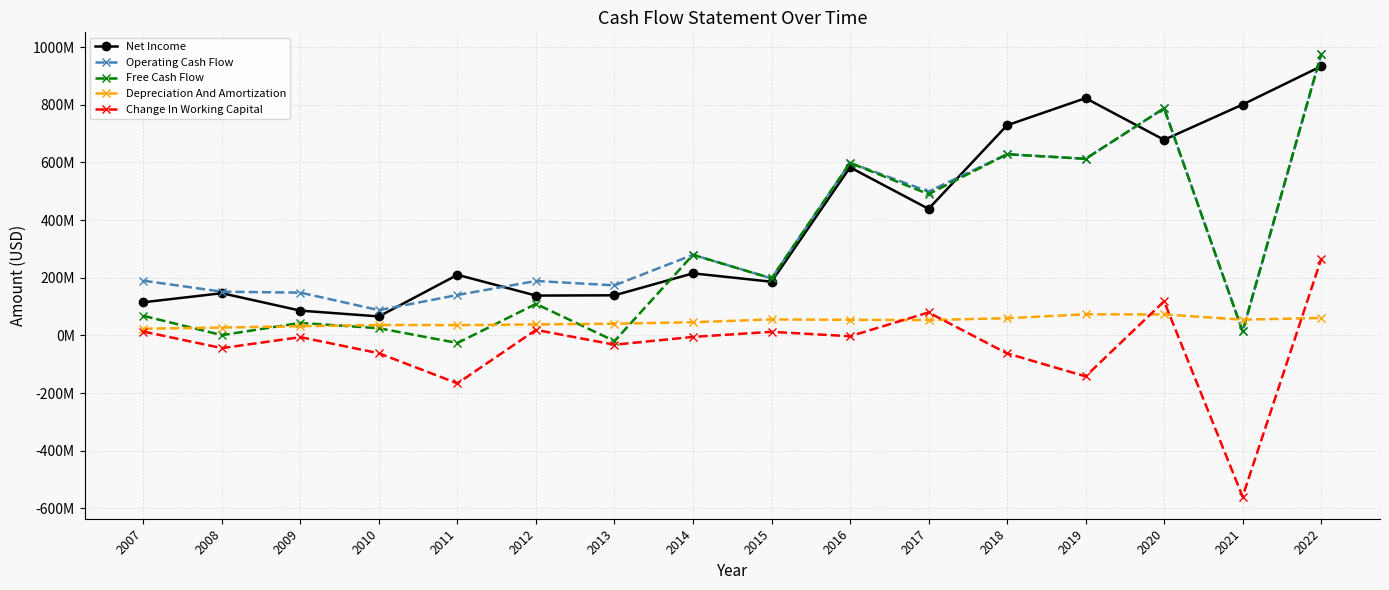

What are all the series names shown in the legend?

Net Income, Operating Cash Flow, Free Cash Flow, Depreciation And Amortization, Change In Working Capital